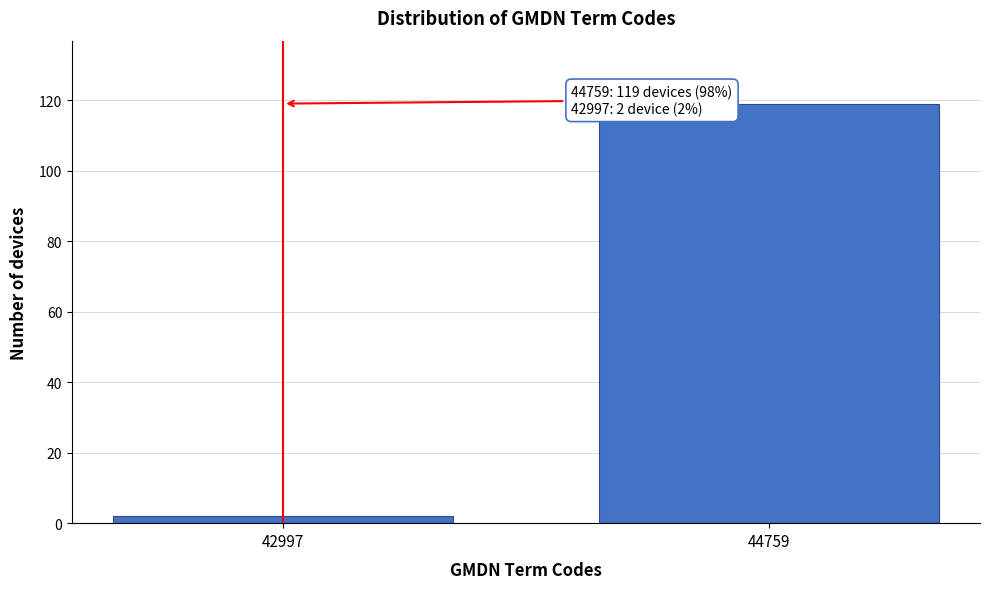

Reading left to right, transcribe all the data shown in this chart.

42997=2	44759=119